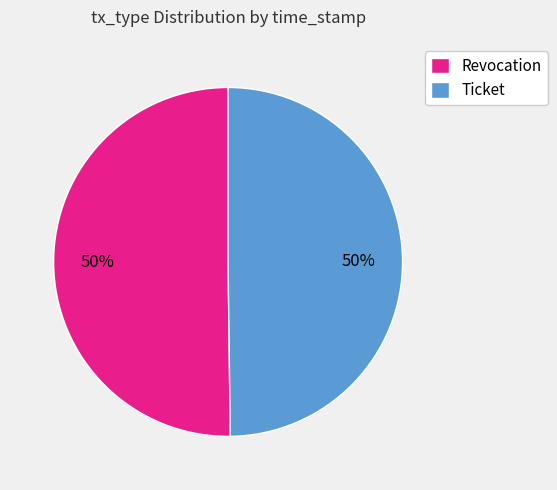

Combined, do Ticket and Revocation account for over 50%?

Yes